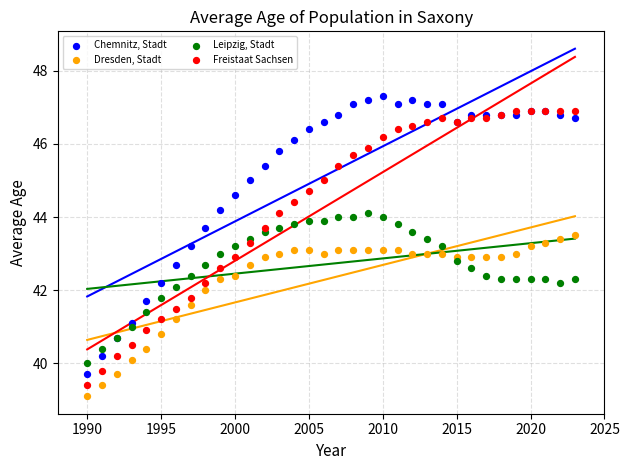

Which series reaches the minimum Y coordinate?

Dresden, Stadt